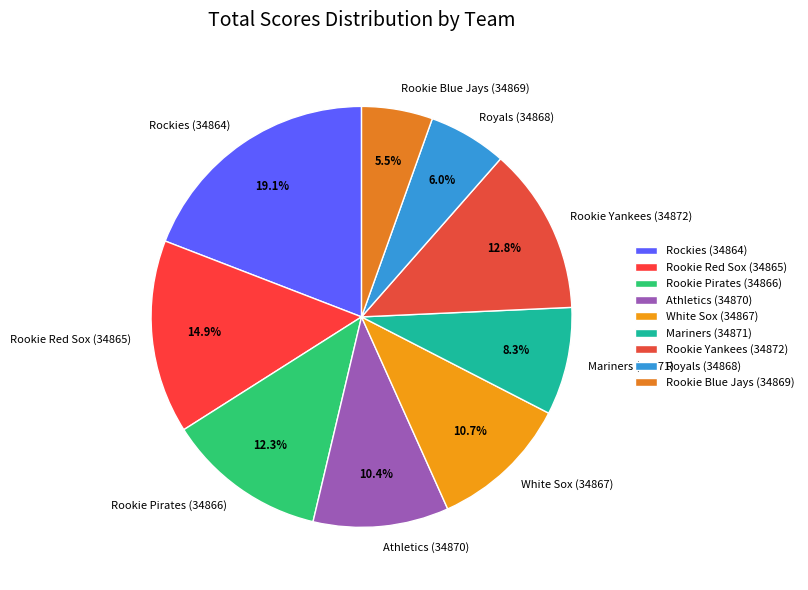

What is the ratio of the value at Royals (34868) to the value at Rookie Red Sox (34865)?

0.4